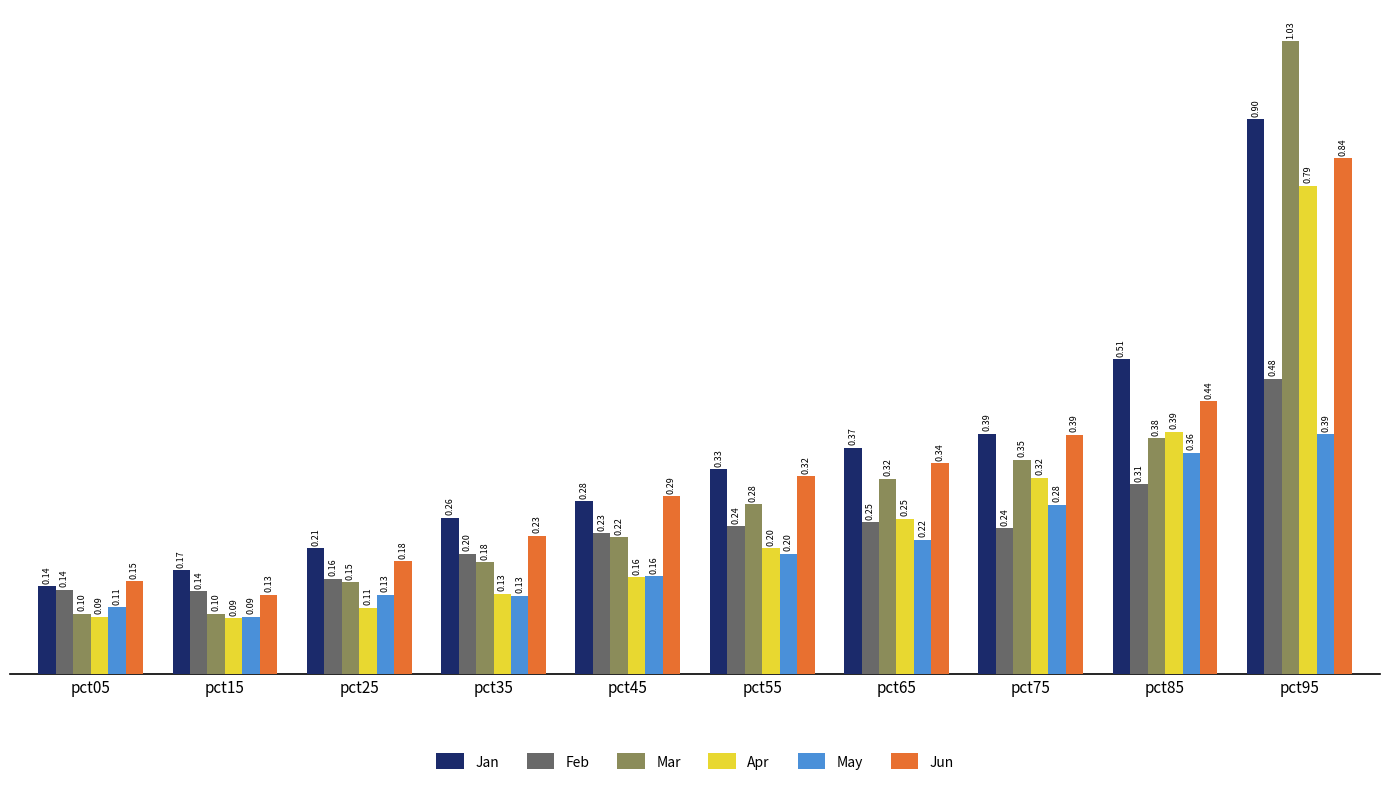

What is the lowest value of the Jan series?

0.1